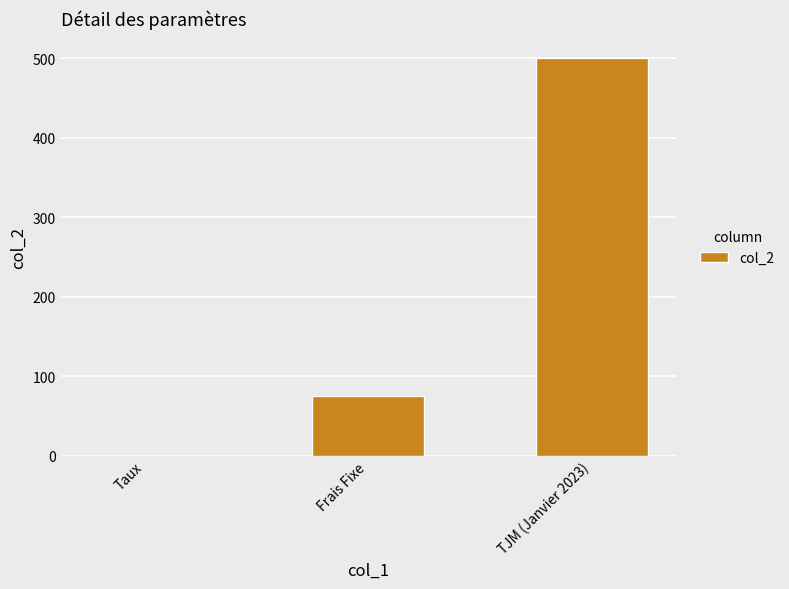

The chart shows a value of 500.0 at TJM (Janvier 2023). True or false?

True